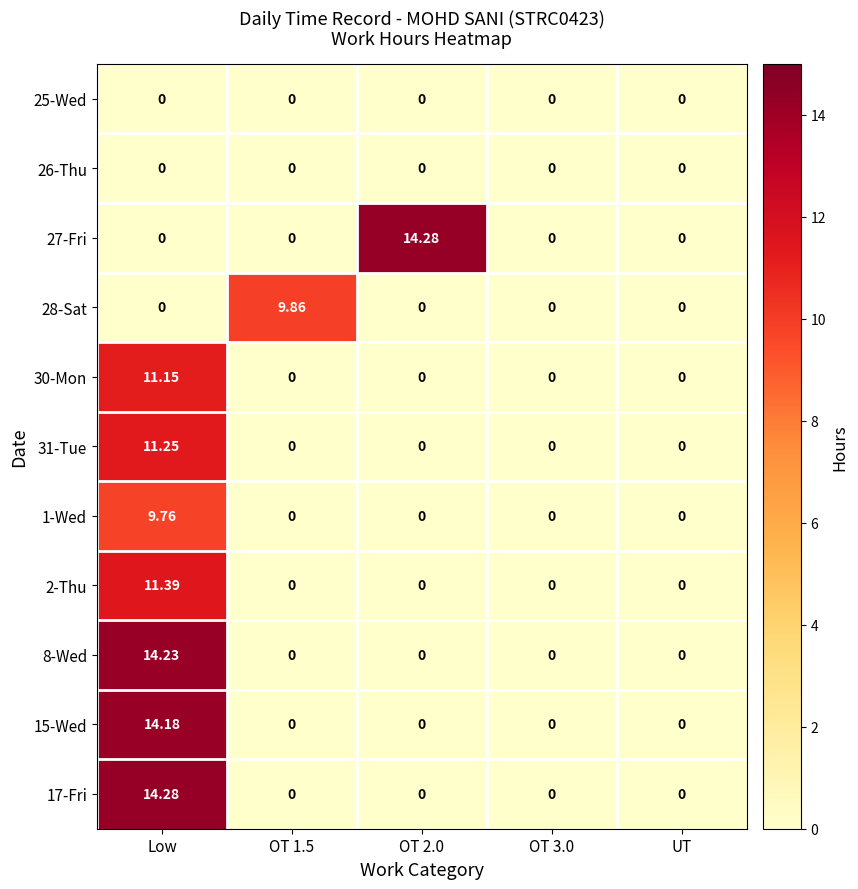

At which label does 8-Wed reach its peak?

Low